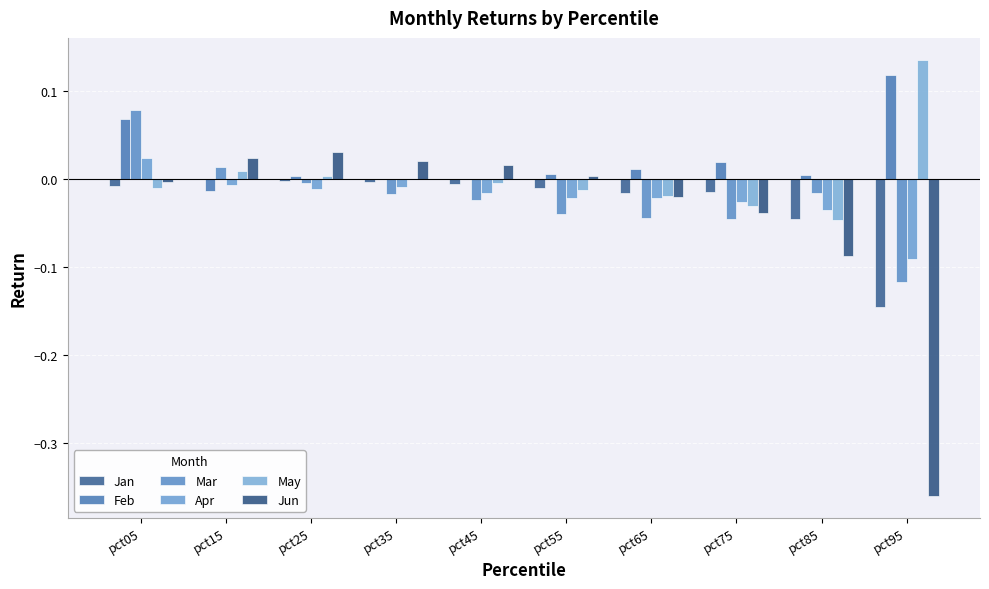

Which series has the largest range (max minus min)?

Jun